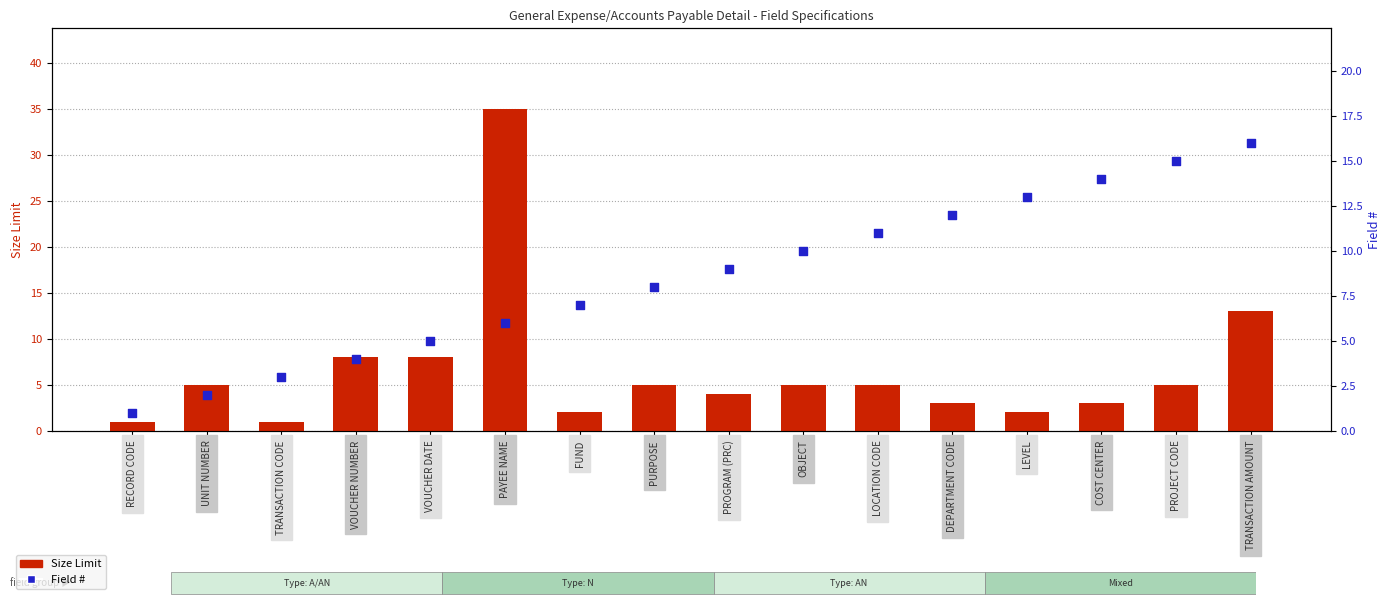

Which series contains the highest Y value?

Size Limit